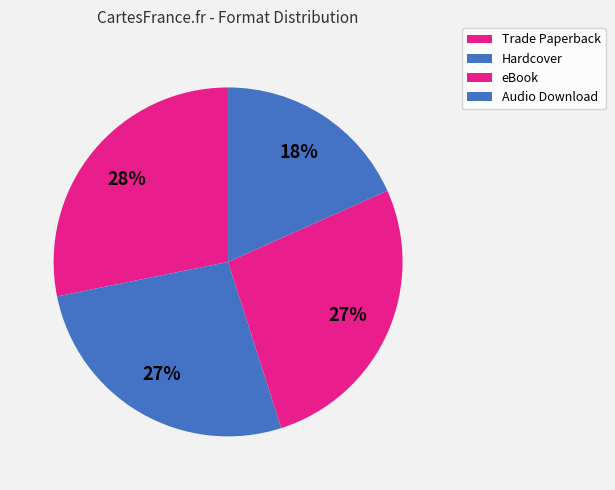

Count the number of slices in the pie.

4